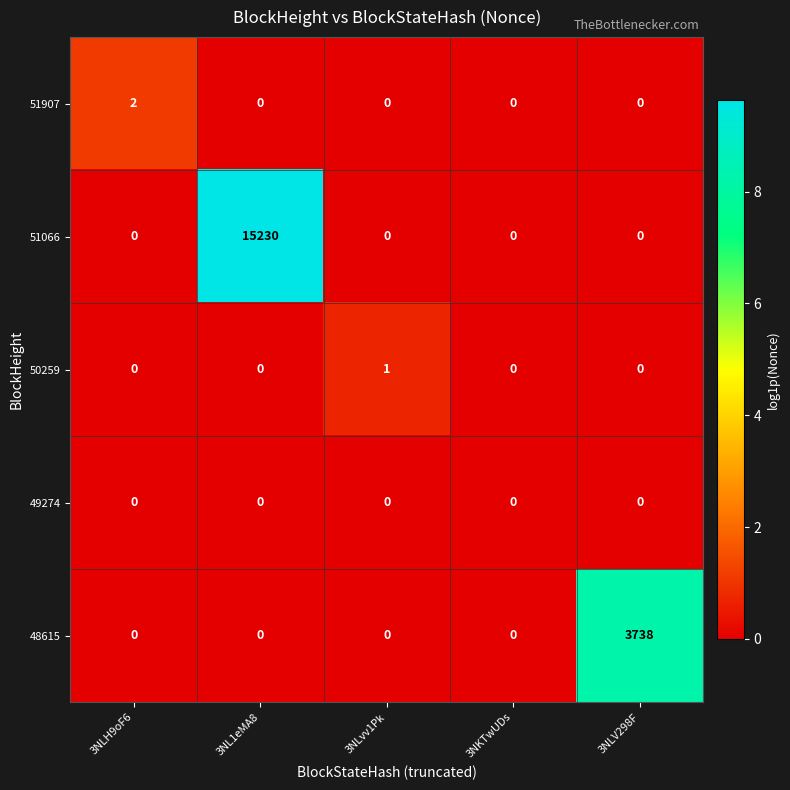

How many values in the 51907 series exceed 0?

1